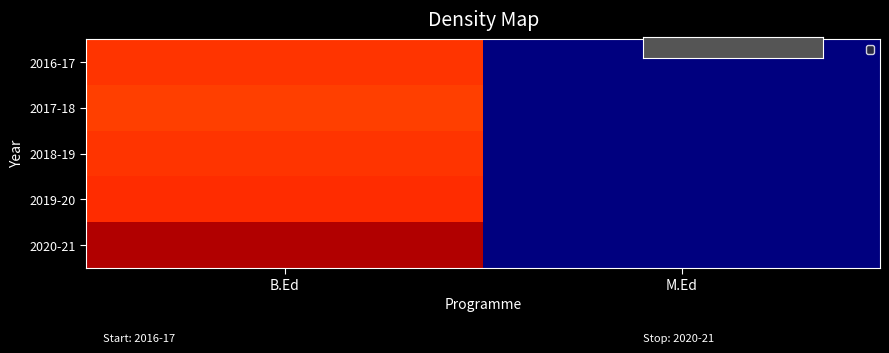

Which has a higher value, B.Ed or M.Ed?

B.Ed